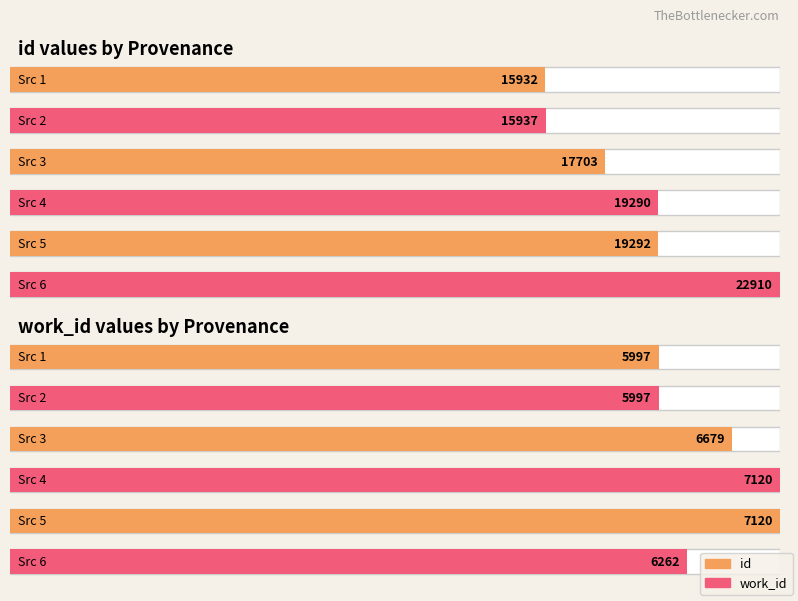

What is the difference between the maximum and minimum values in the work_id series?

1123